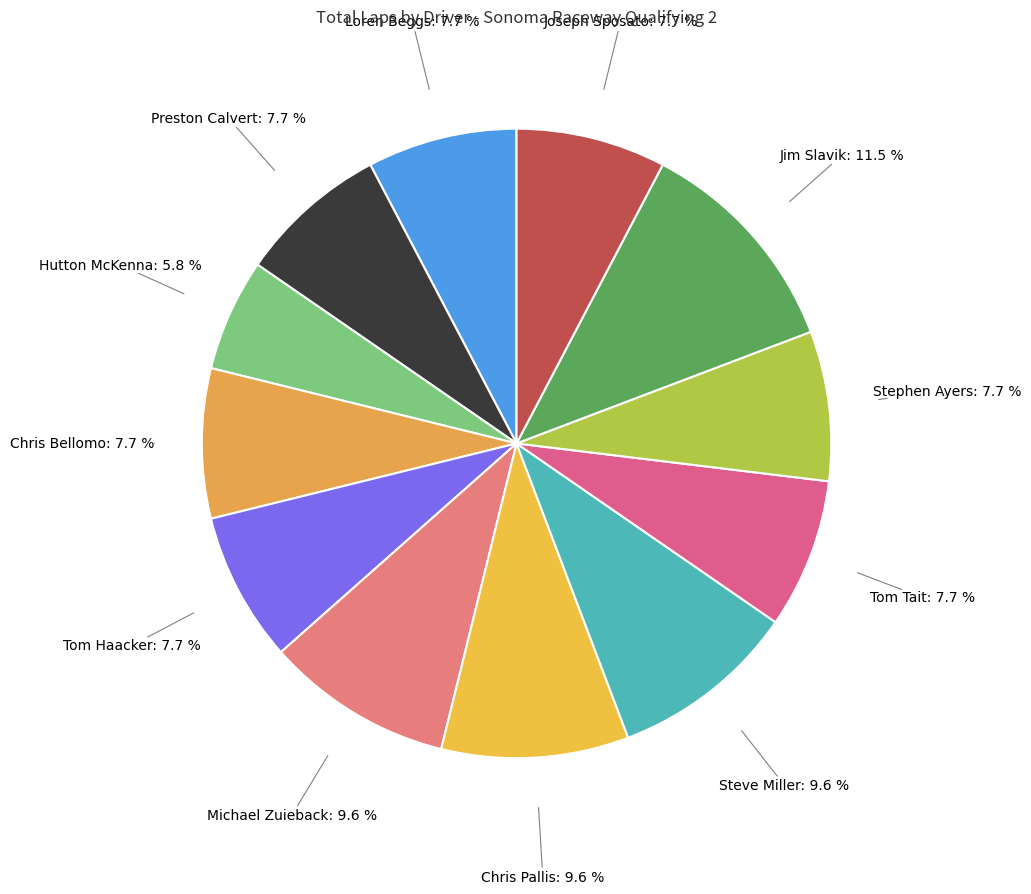

Does Michael Zuieback account for over 50% of the chart?

No